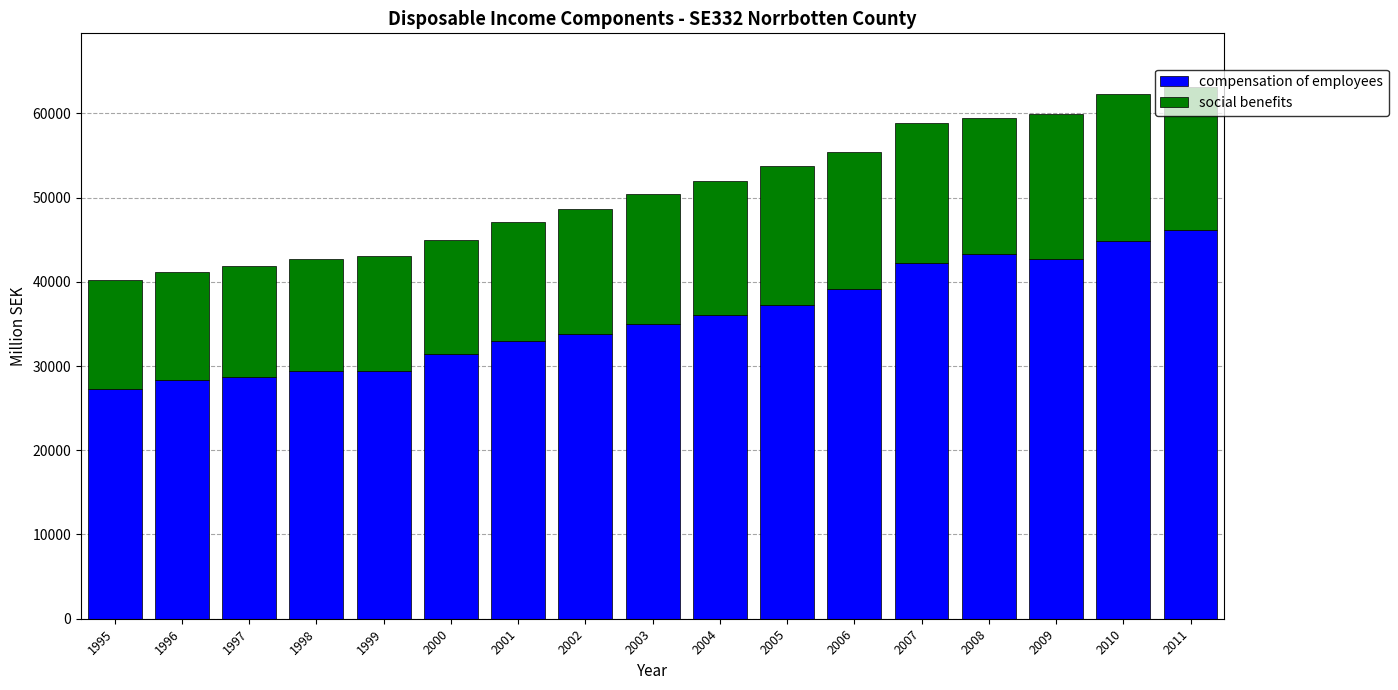

The value of compensation of employees at 2008 is 43268. True or false?

True